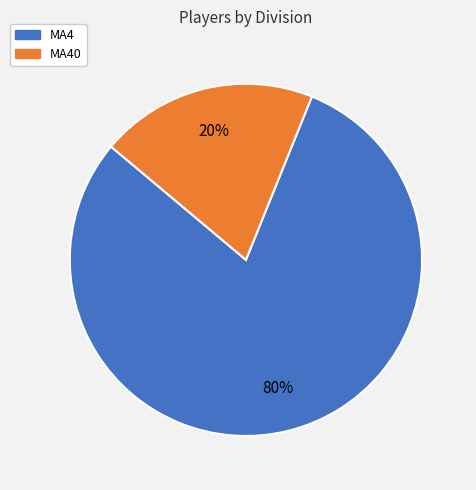

Does any single category account for the majority?

Yes